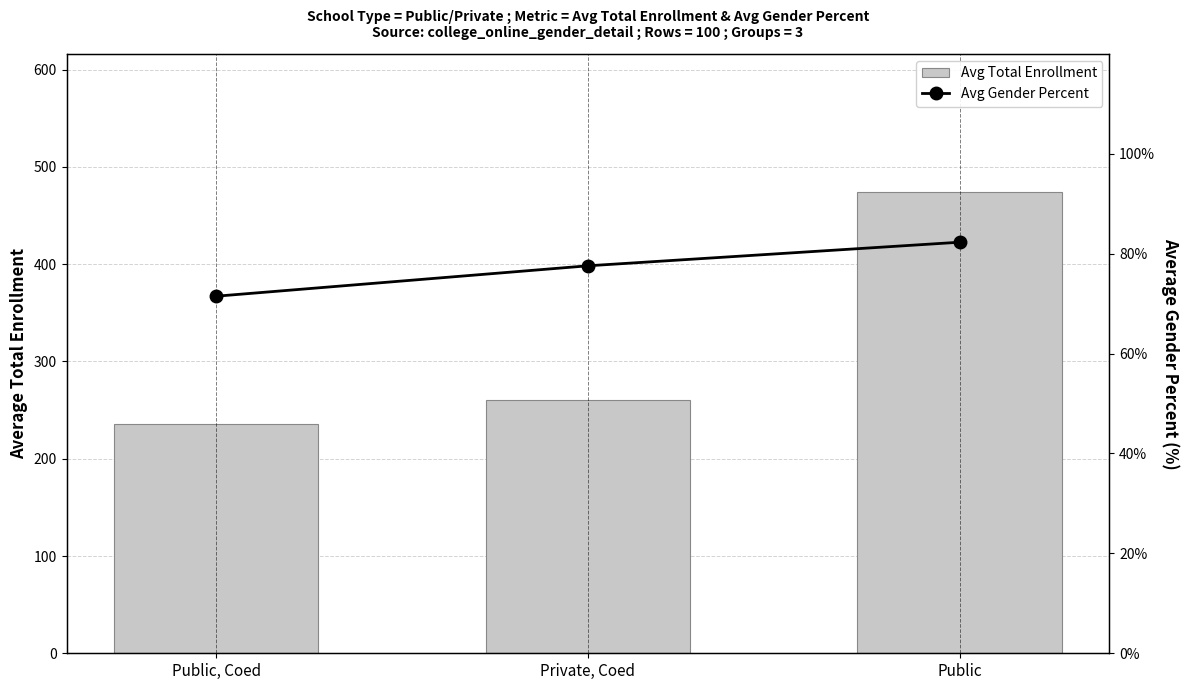

What are all the series names shown in the legend?

Avg Total Enrollment, Avg Gender Percent